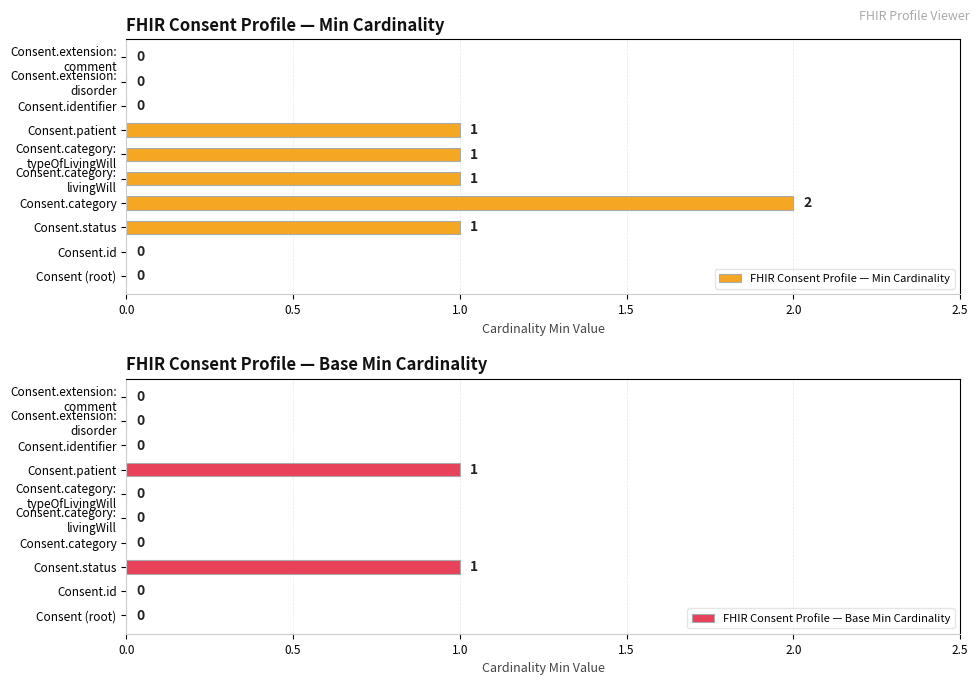

The FHIR Consent Profile — Min Cardinality series shows 1 at Consent.status. True or false?

True